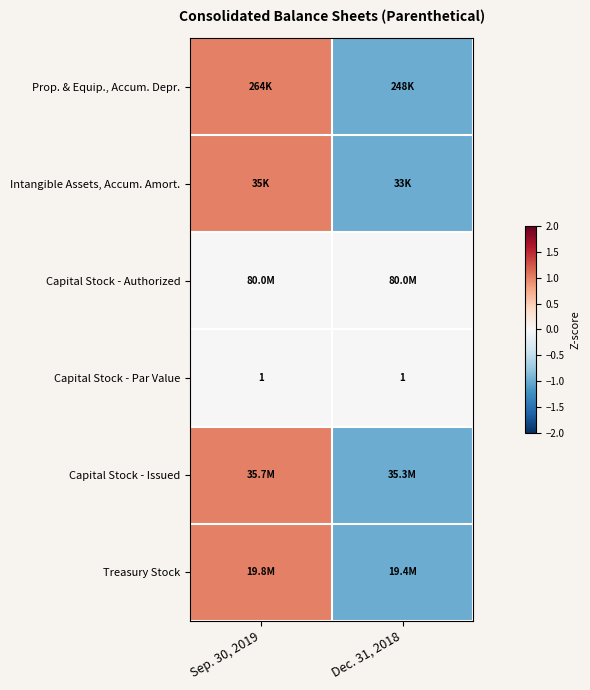

True or false: Capital Stock - Par Value has a value of 2 at Dec. 31, 2018.

False